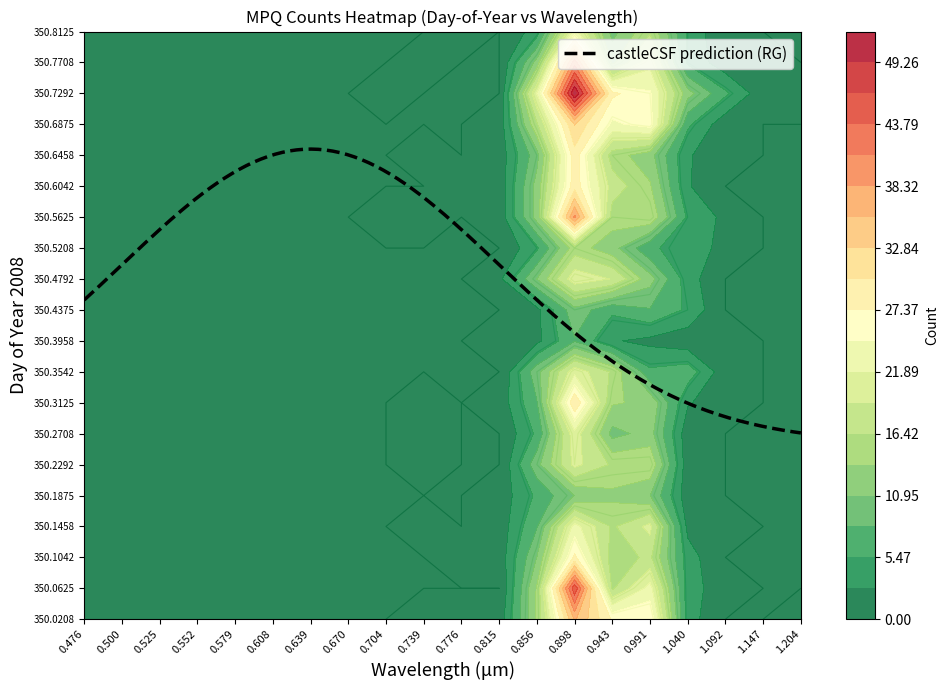

The value of 350.6875 at 9 is -19. True or false?

False